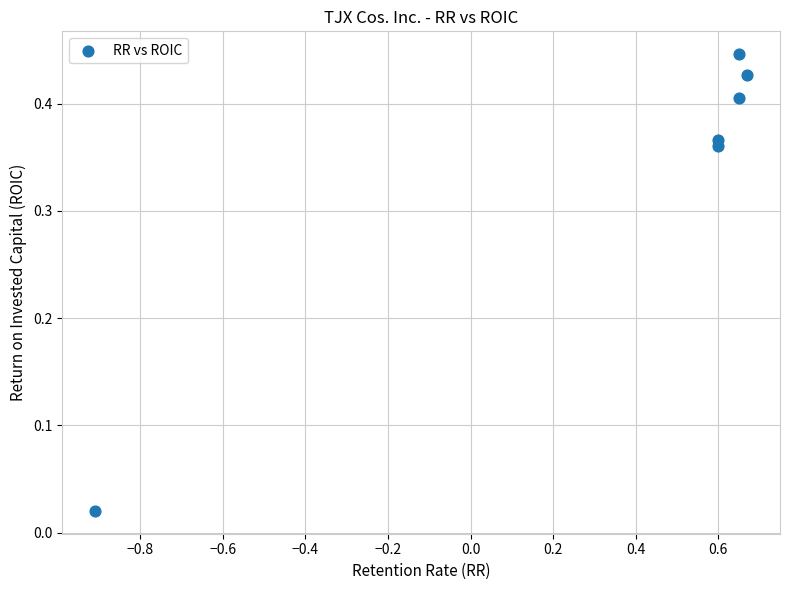

What is the average Y value?

0.3